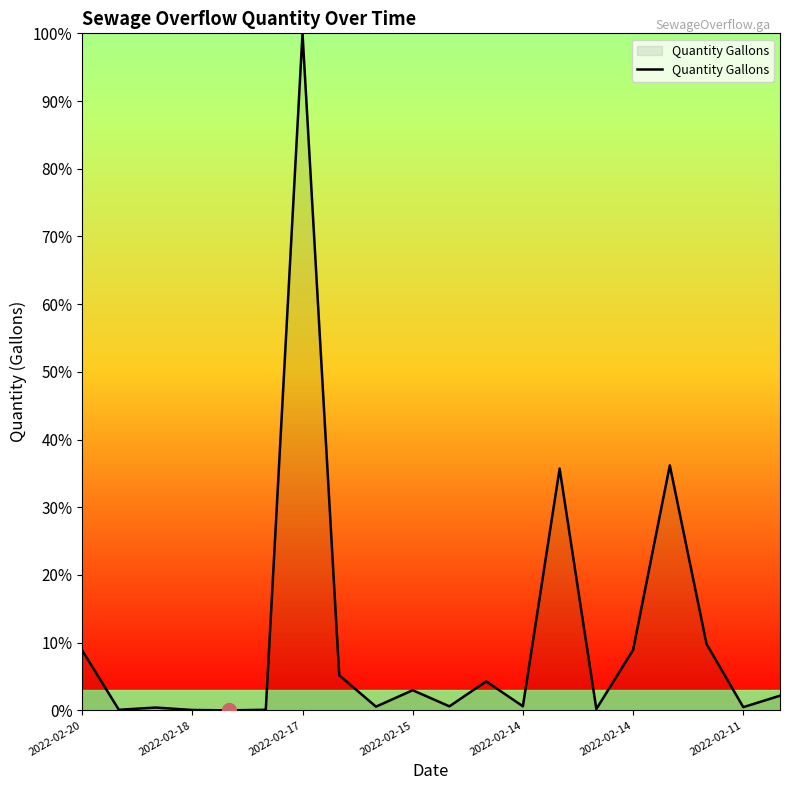

What is the difference between the maximum and minimum values?

100.0